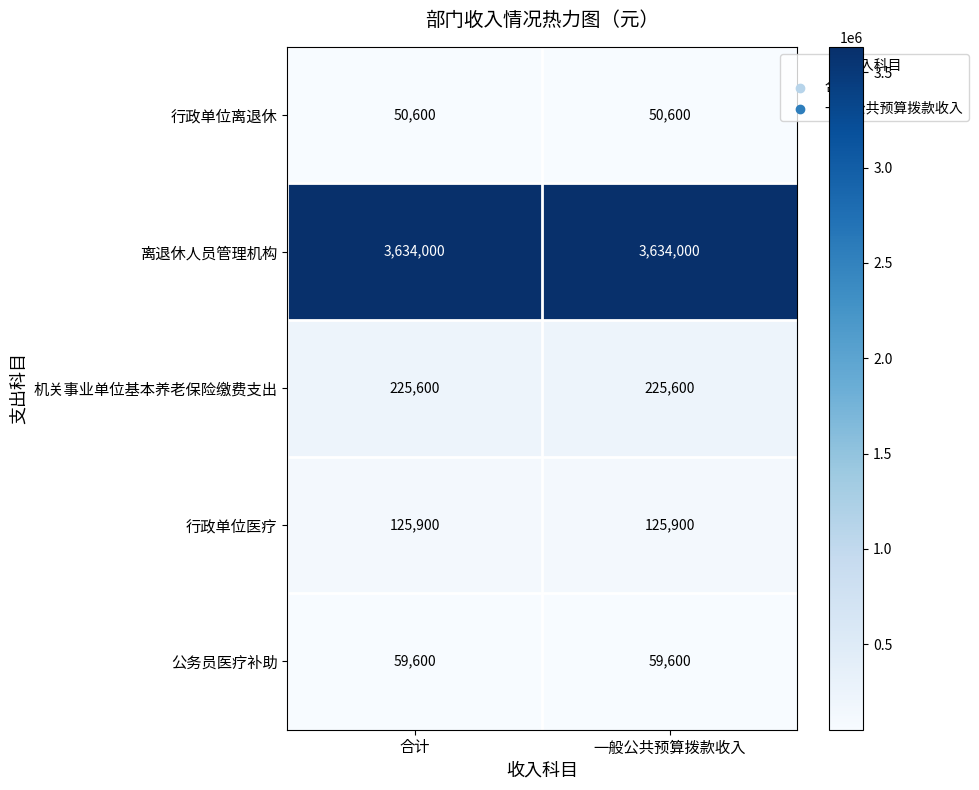

What is the total value across all series at 合计?

4095700